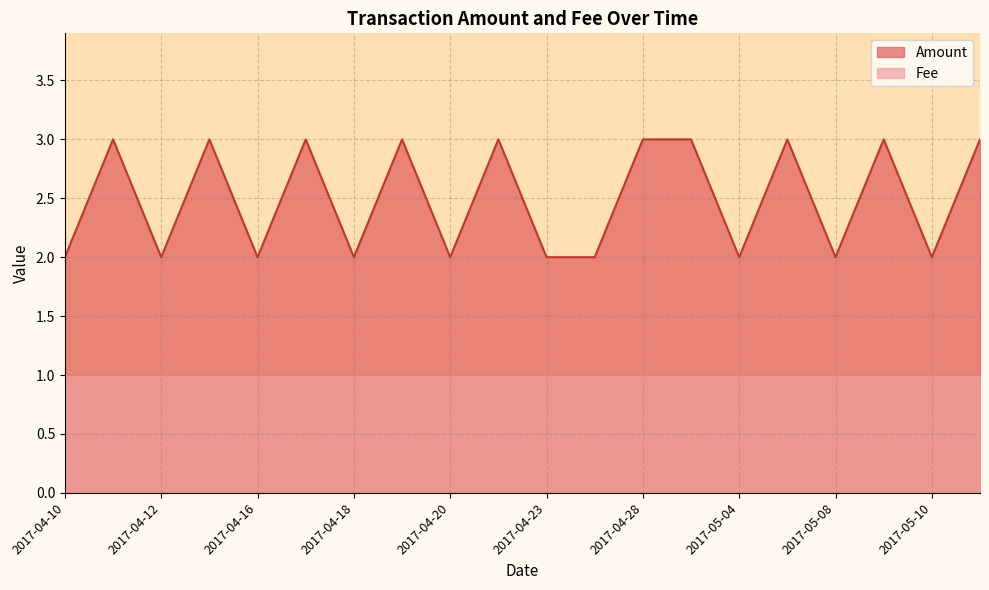

Does the chart display data point markers on the line(s)?

No